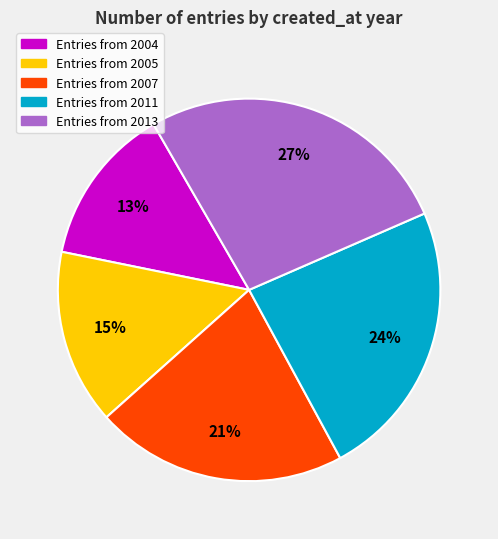

Is there a majority slice in this chart?

No